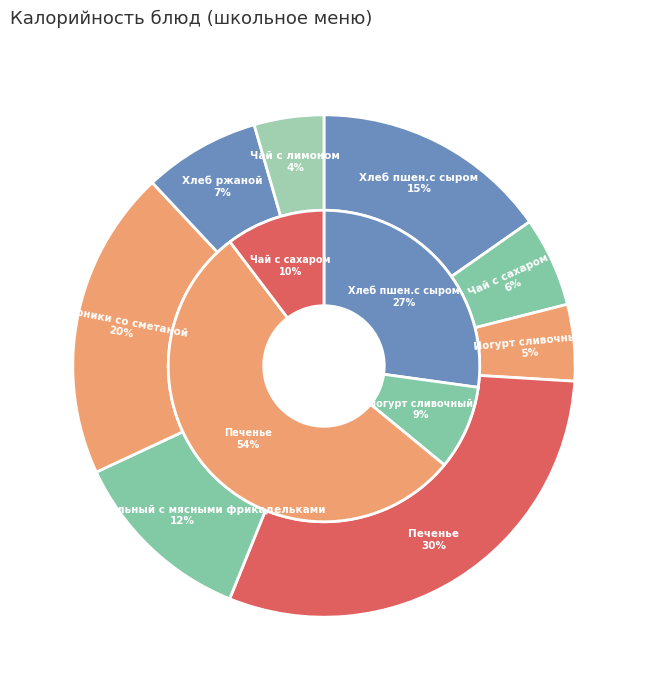

True or false: Хлеб пшен.с сыром accounts for 15% of the total.

True